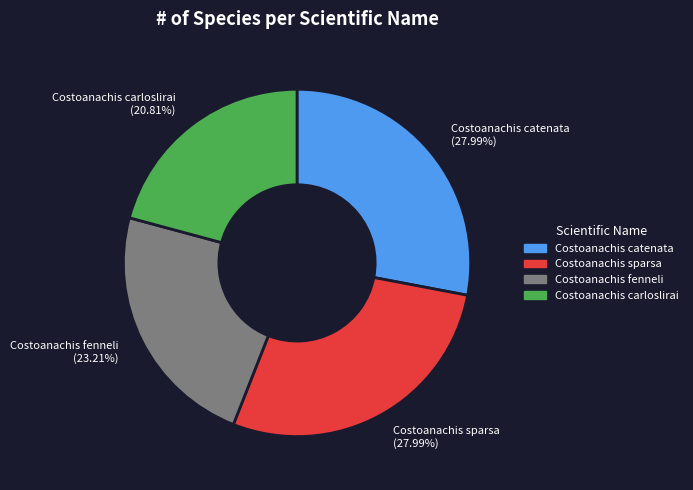

Combined, what portion of the pie is Costoanachis carloslirai and Costoanachis sparsa?

48.8%